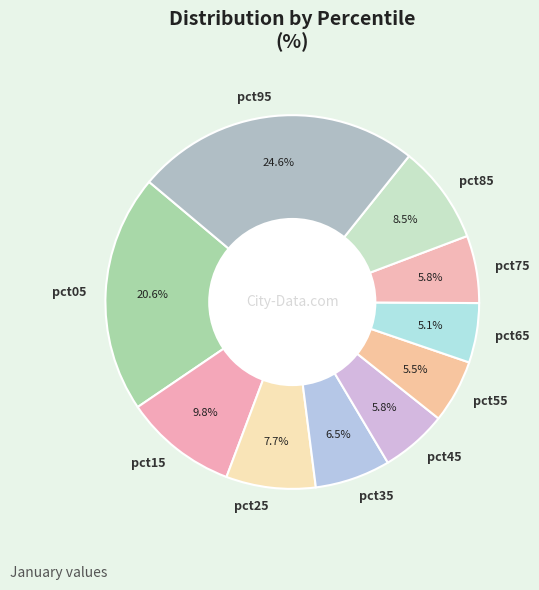

Which has a higher value, pct35 or pct85?

pct85